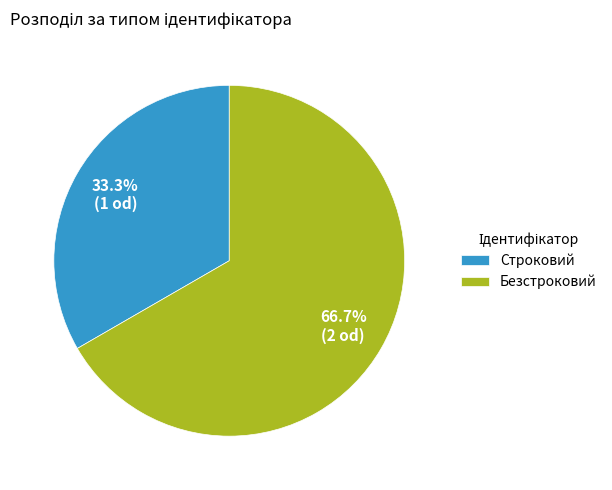

How many slices are in this pie chart?

2